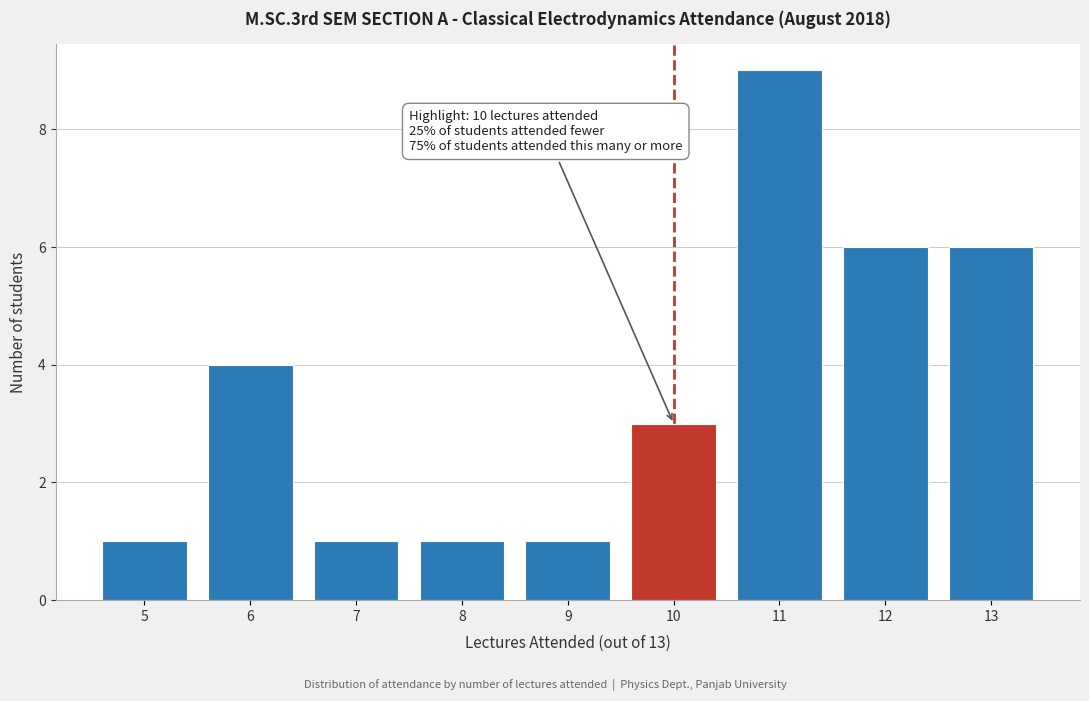

Which range on the x-axis has the tallest bar?

10.5 to 11.5